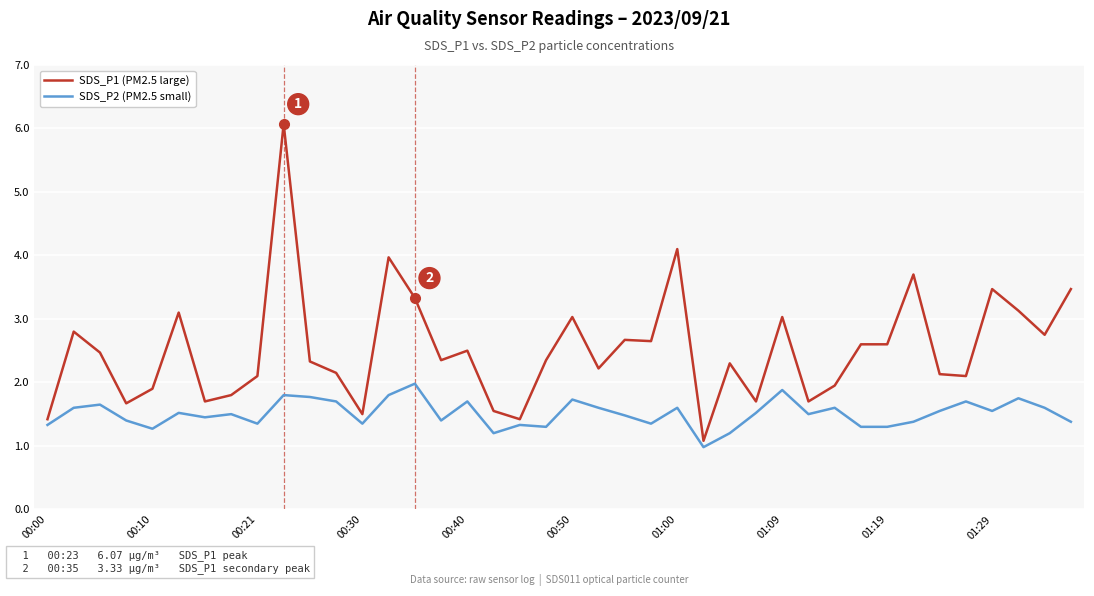

Which series has the largest total across all categories?

SDS_P1 (PM2.5 large)